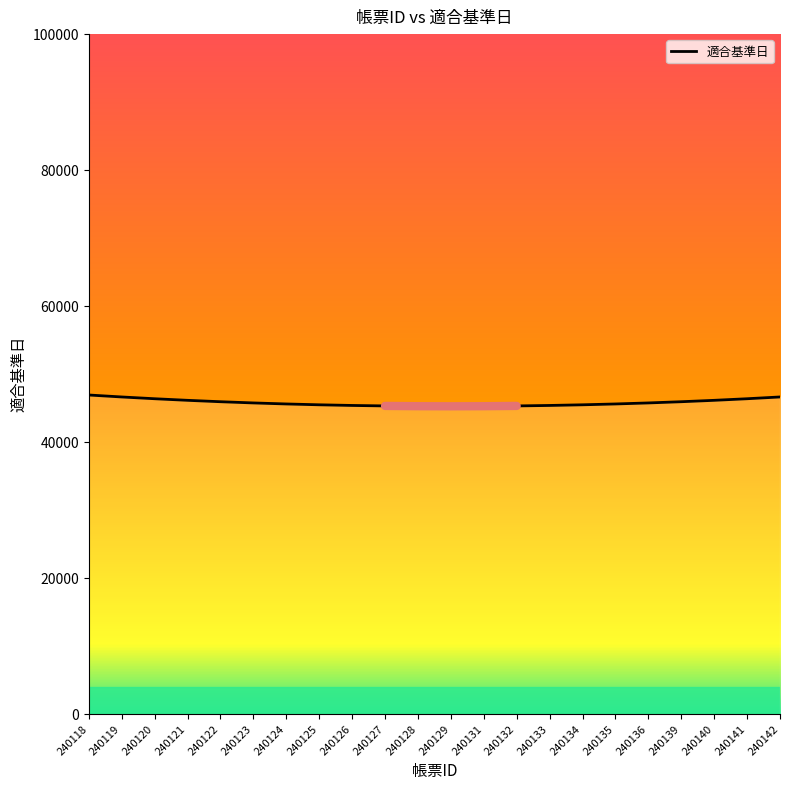

Is it true that the value at 240123 is 45776.9?

True